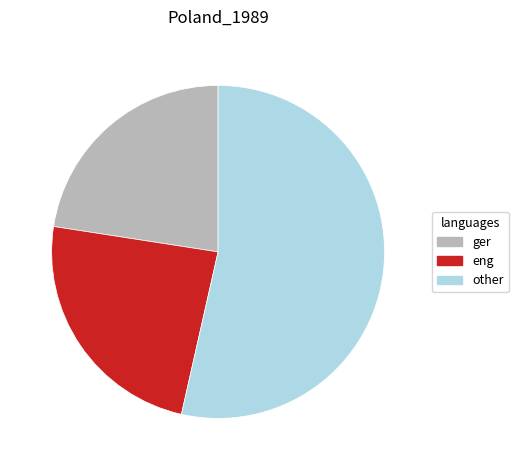

Which slice is the smallest?

ger